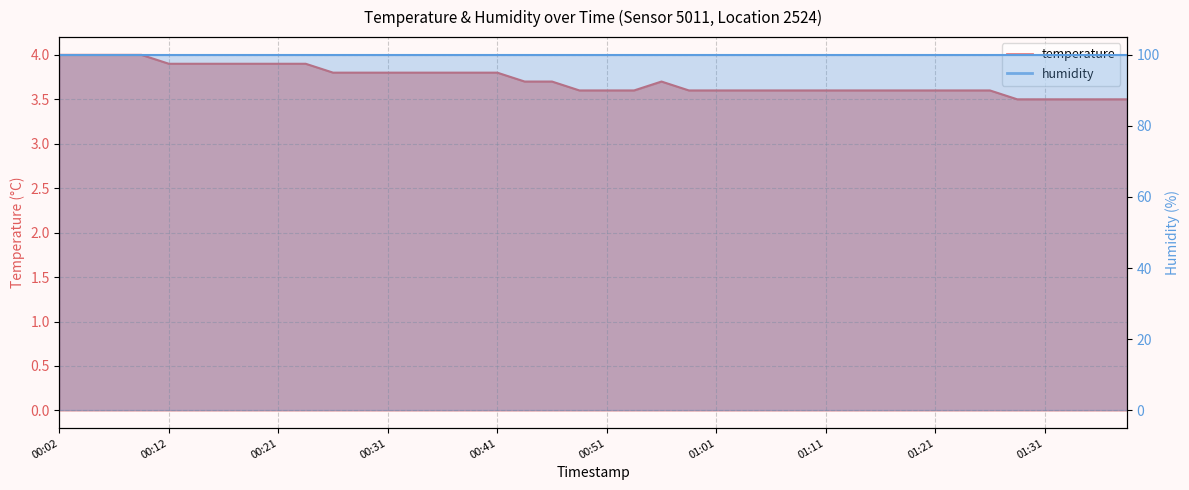

Does the chart have visible grid lines?

Yes